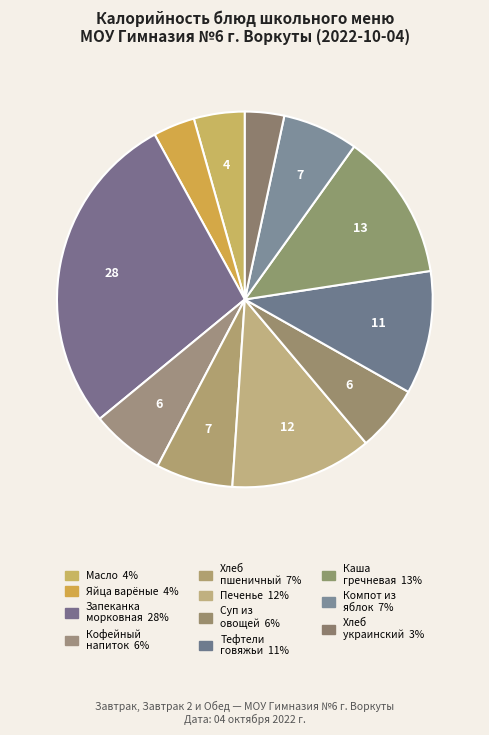

How many slices are in this pie chart?

11